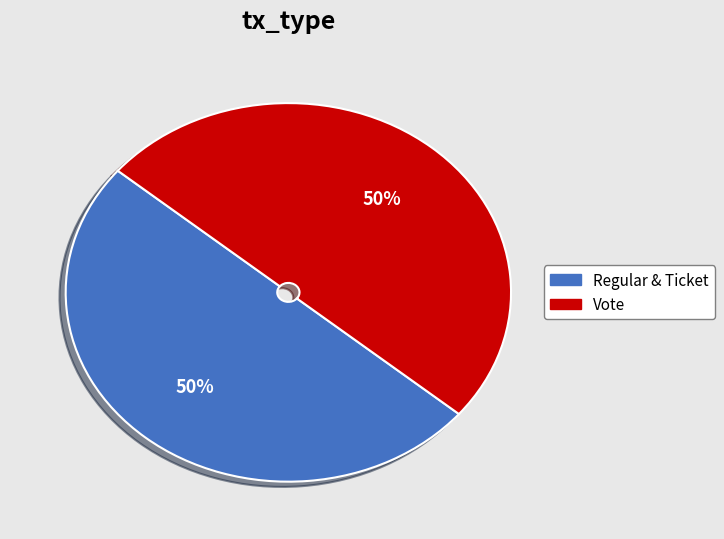

To the nearest percent, what is the average slice percentage?

50%